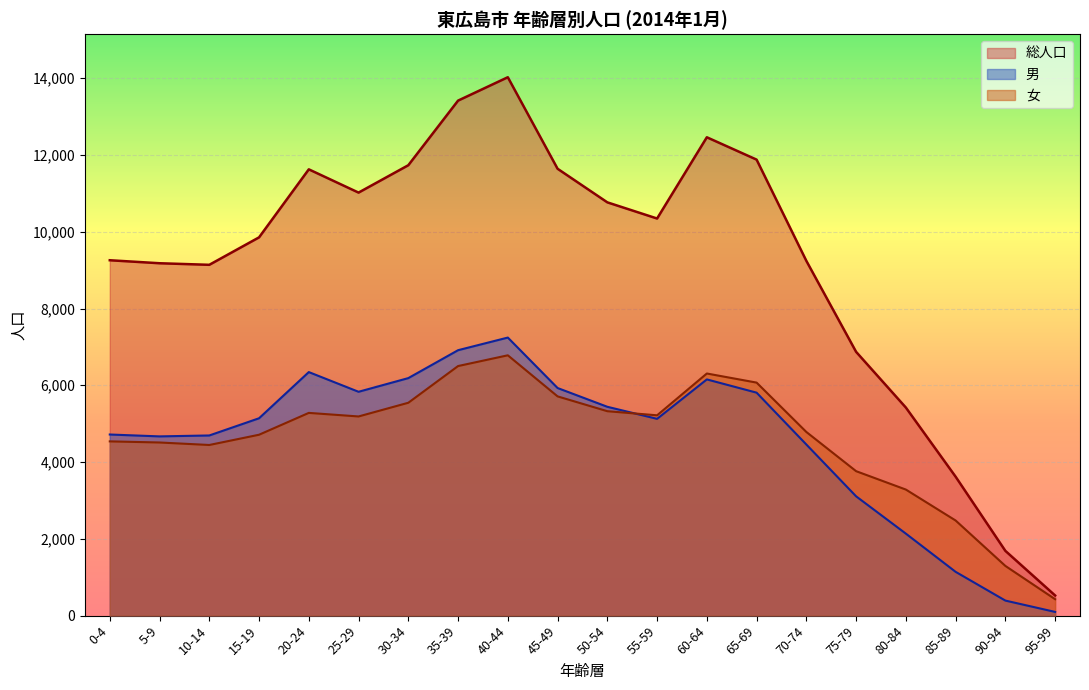

At which label does 総人口 first exceed 10344?

20-24